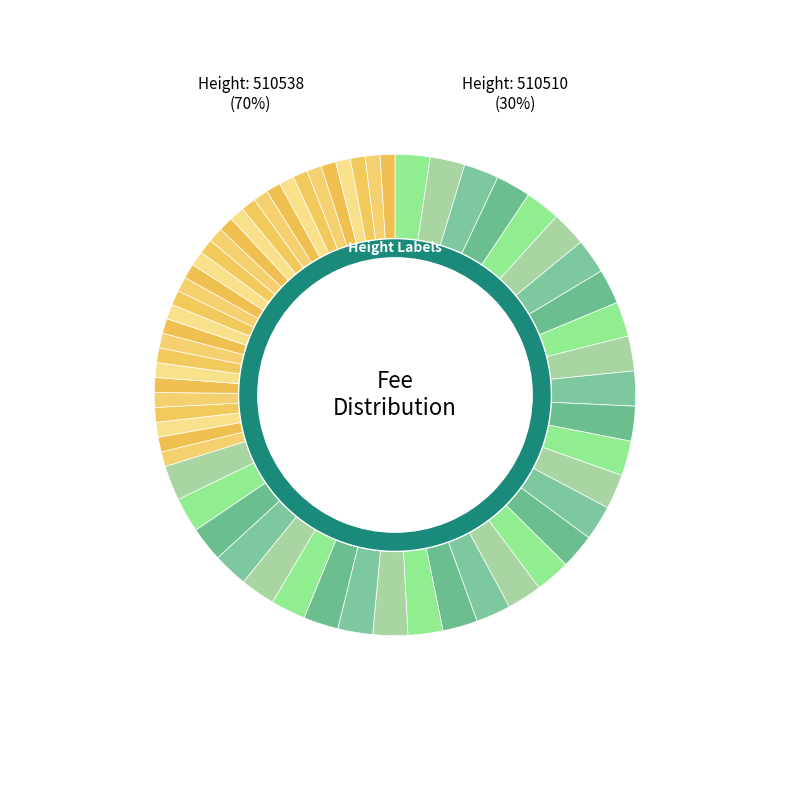

To the nearest percent, what is the combined percentage of 510538 and 510510?

100%